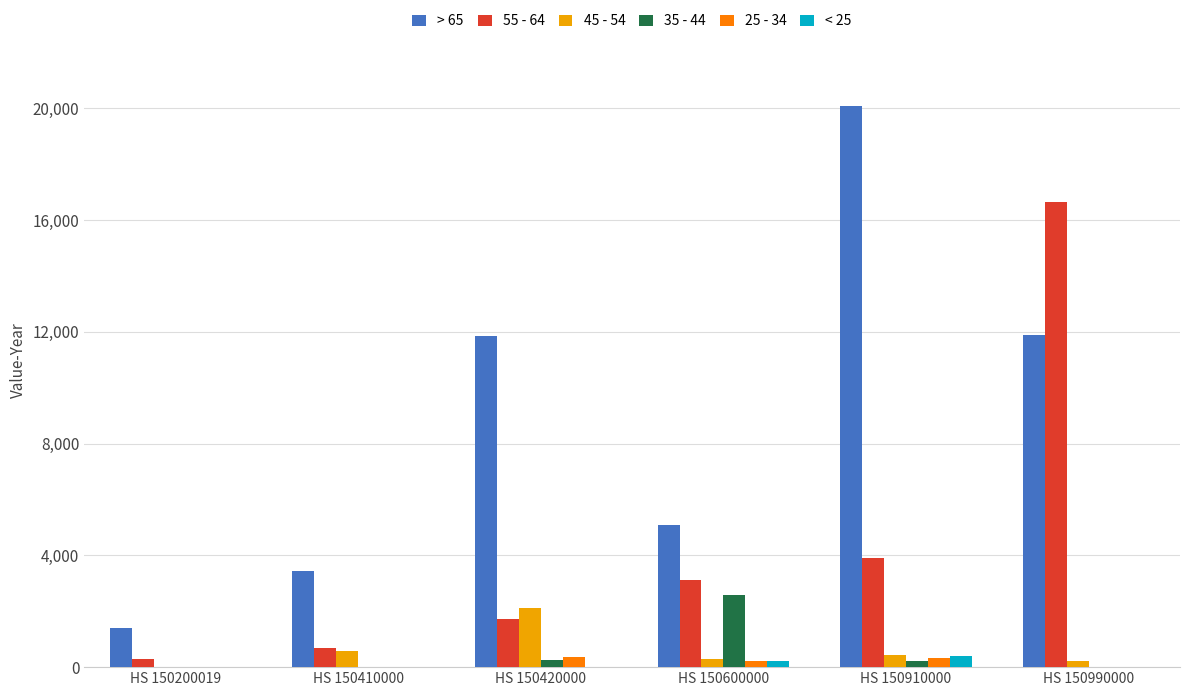

Which series has the widest spread of values?

> 65